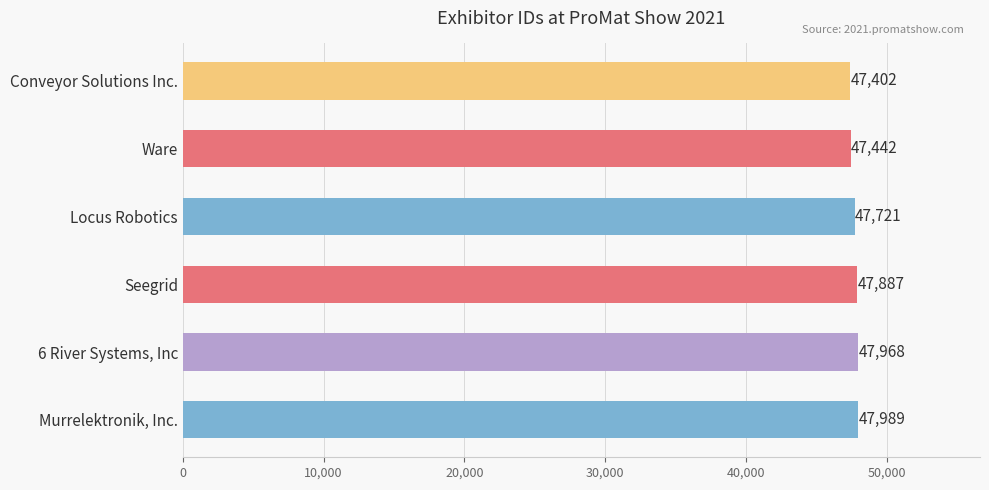

Reading bottom to top, extract all data points from this chart.

47989	47968	47887	47721	47442	47402